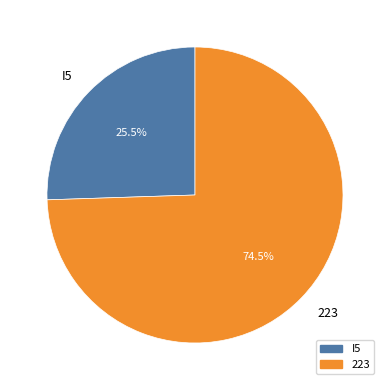

Which has a higher value, 223 or I5?

223